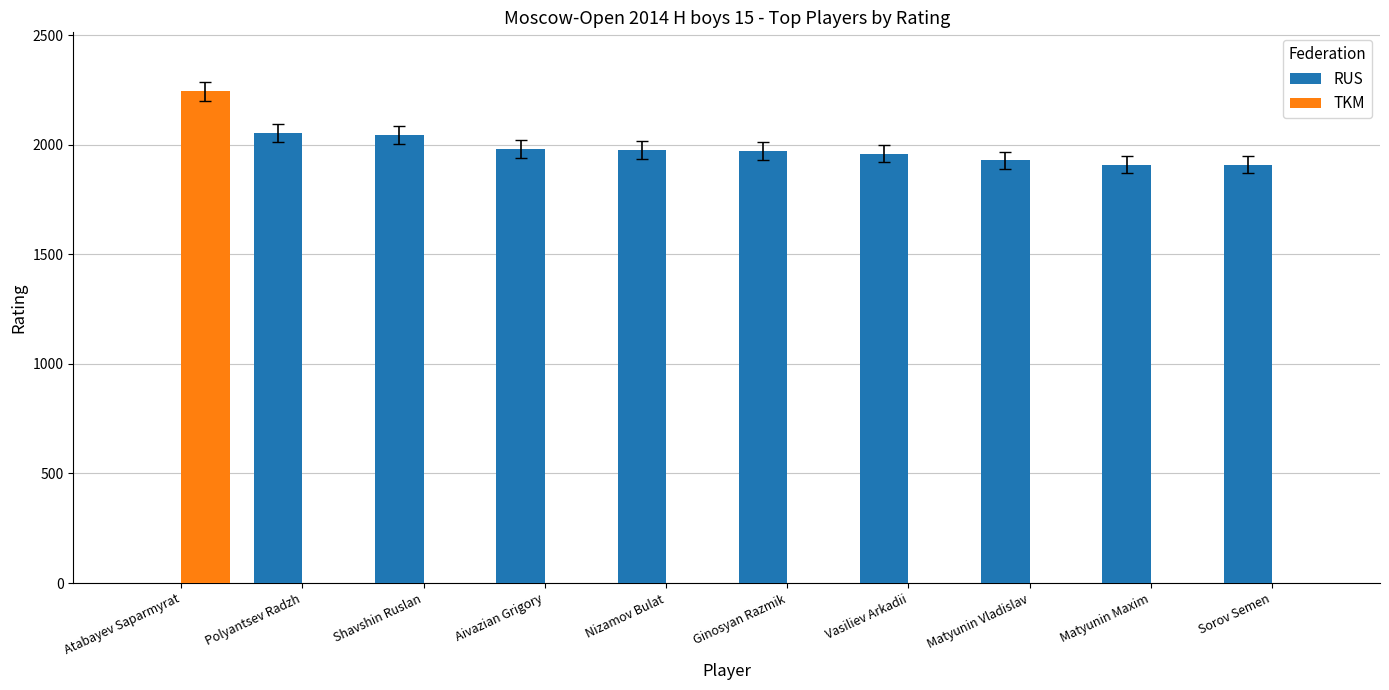

How many positive values does the RUS series have?

9